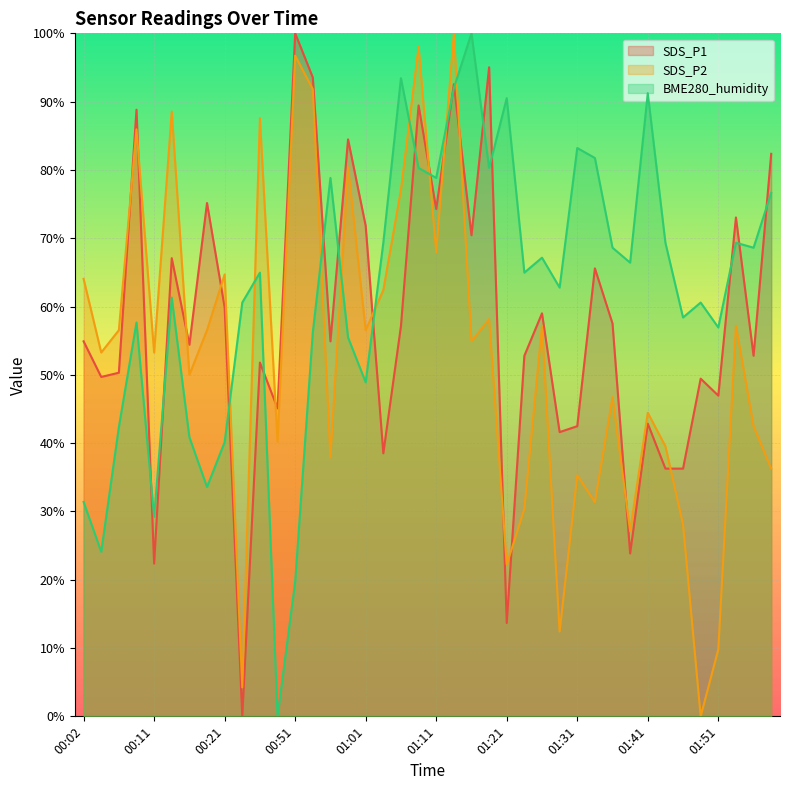

At how many categories does at least one series exceed 6?

40